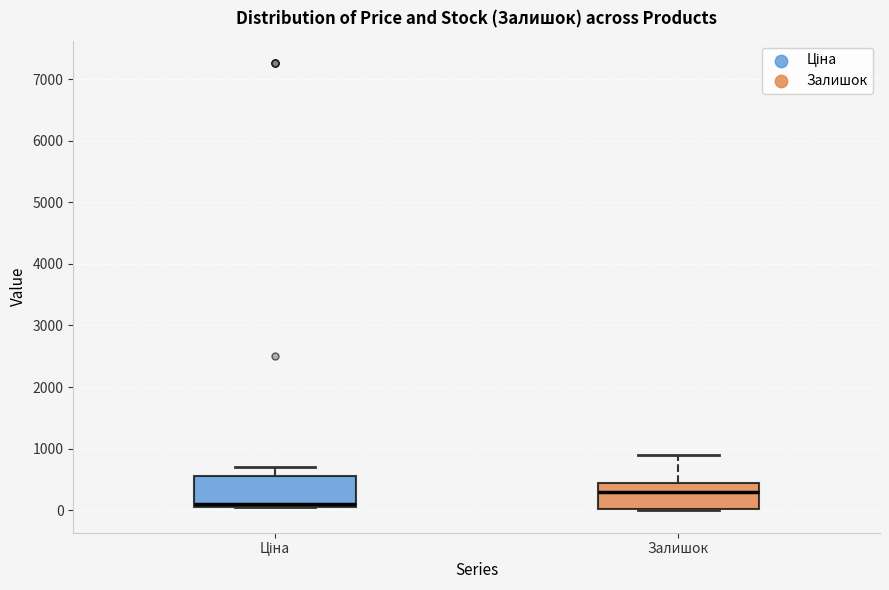

Reading left to right, transcribe this box plot: for each box, give where its median line is, the range the box spans, and where its two whiskers end, as read against the y-axis. The values are not printed on the chart, so give them approximately, as read against the axis.

Ціна: median 100 (just above the box's lower edge), box 100 to 600, whiskers 100 to 700
Залишок: median 300, box 0 to 400, whiskers 0 to 900